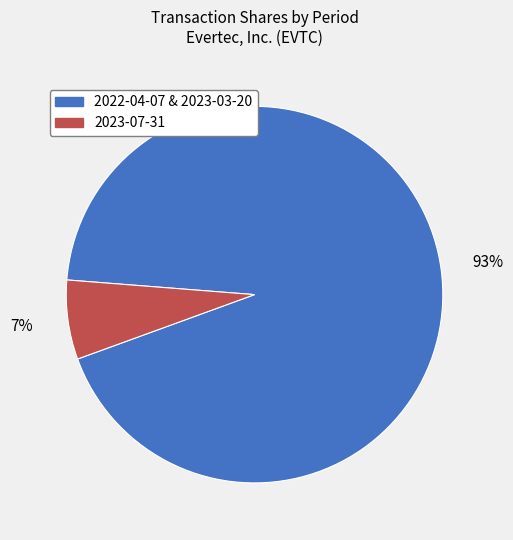

Does any single category account for the majority?

Yes